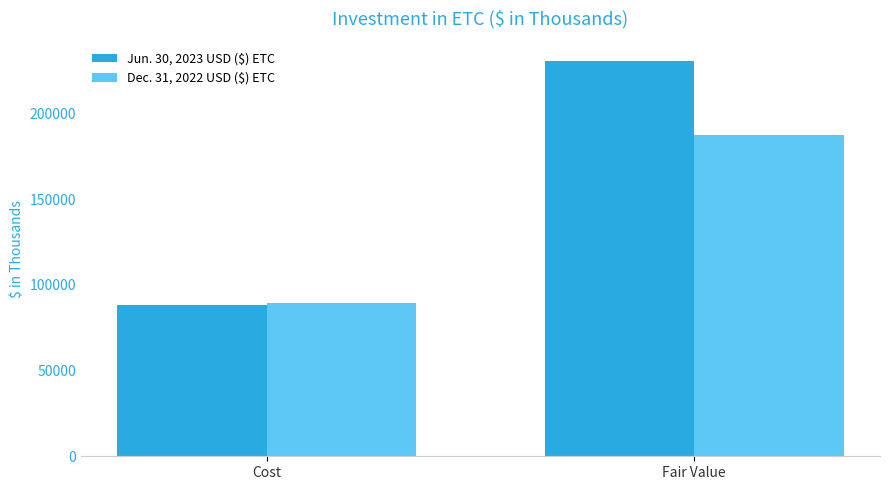

At how many categories does at least one series exceed 214706?

1